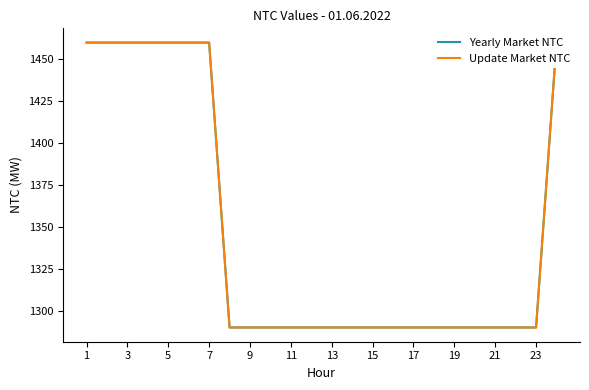

Which has a higher value, 19 or 5?

5